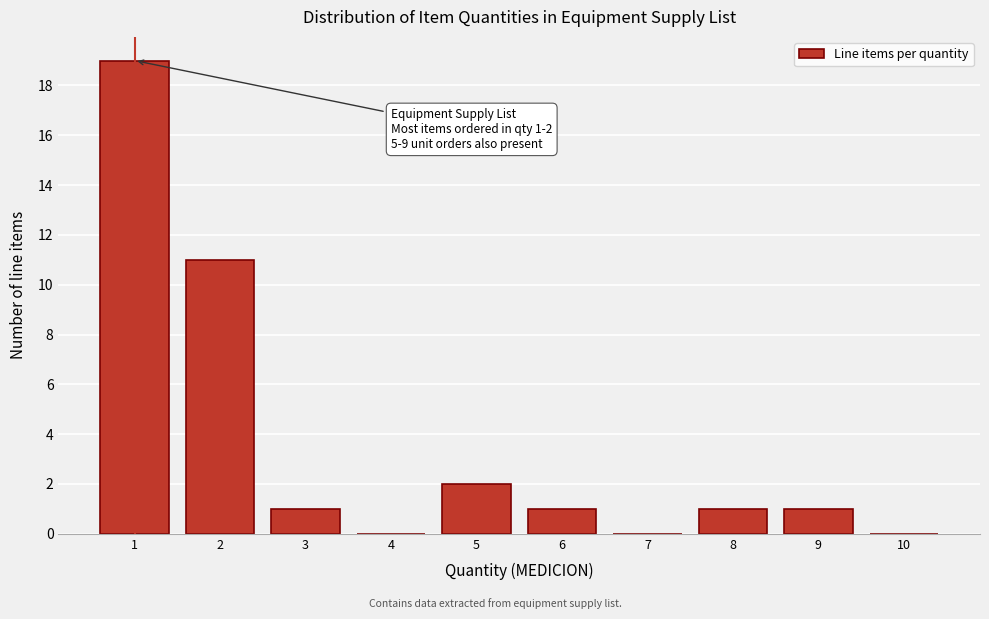

Reading right to left, list all the values displayed in this chart.

10=0	9=1	8=1	7=0	6=1	5=2	4=0	3=1	2=11	1=19